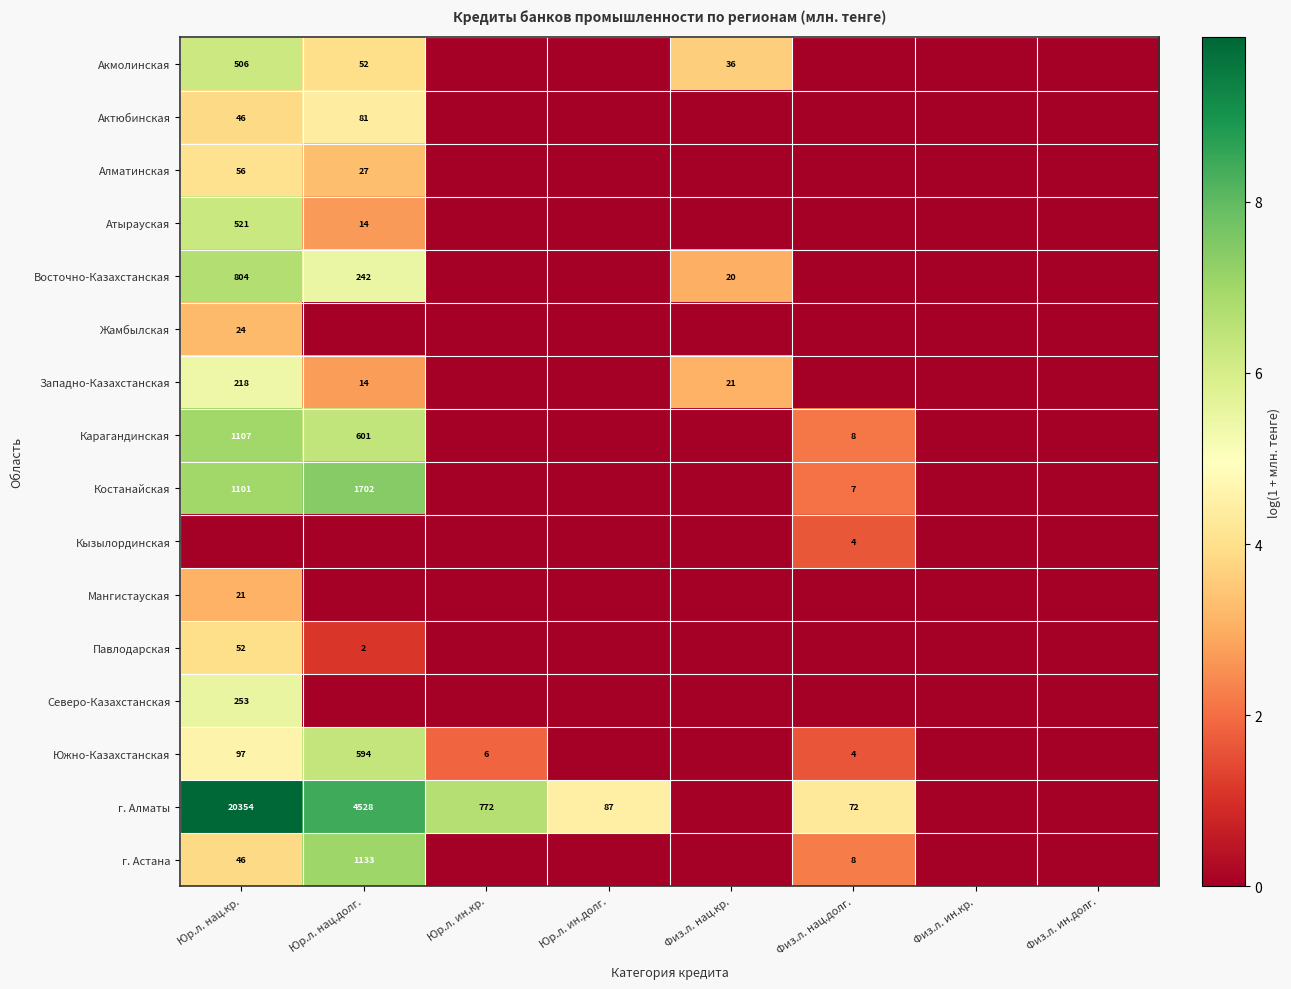

At Юр.л. ин.долг., list the series in order from largest to smallest.

г. Алматы, Акмолинская, Актюбинская, Алматинская, Атырауская, Восточно-Казахстанская, Жамбылская, Западно-Казахстанская, Карагандинская, Костанайская, Кызылординская, Мангистауская, Павлодарская, Северо-Казахстанская, Южно-Казахстанская, г. Астана